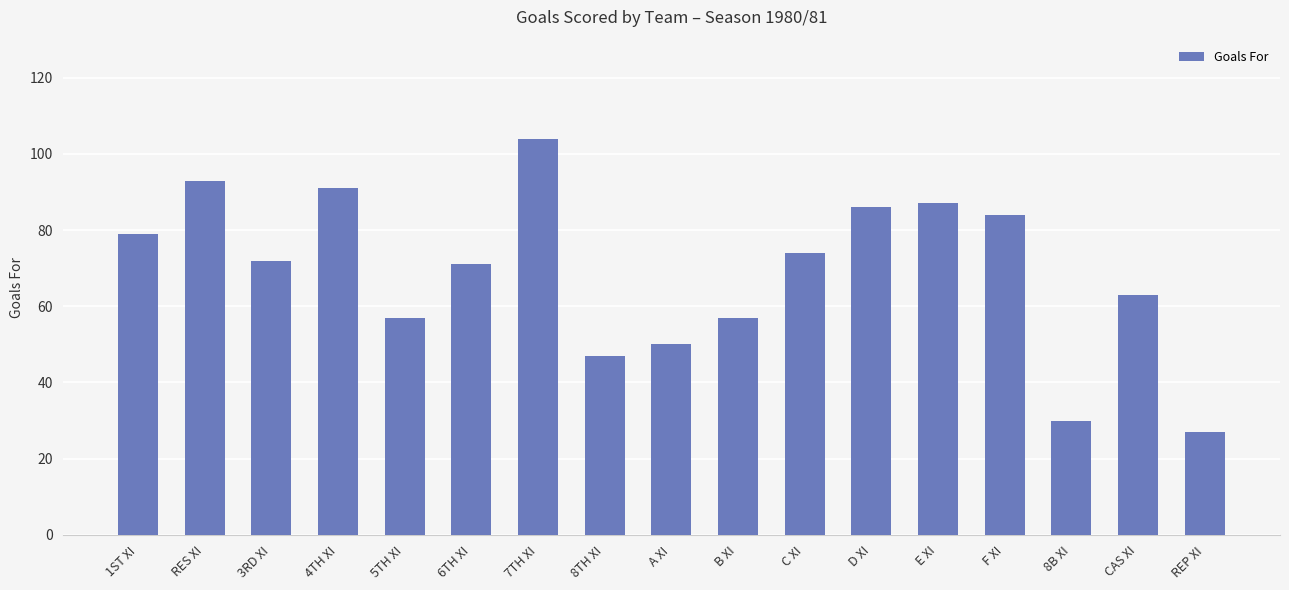

Which category has the lowest value across all series?

REP XI